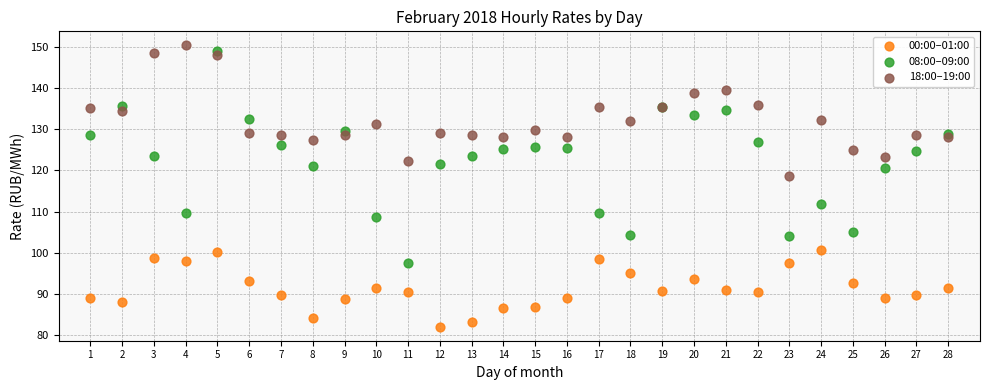

Which series has the largest Y range (max minus min)?

08:00–09:00